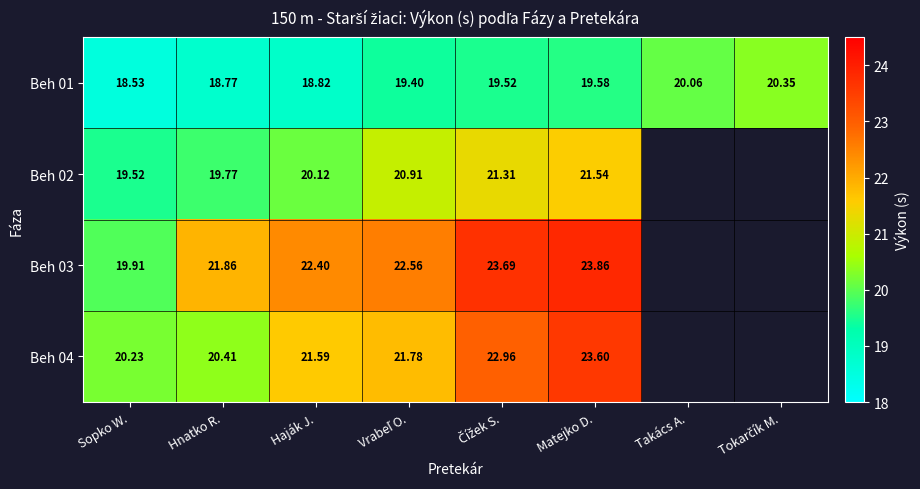

Is the value of Beh 04 at Sopko W. greater than the value of Beh 01 at Takács A.?

Yes